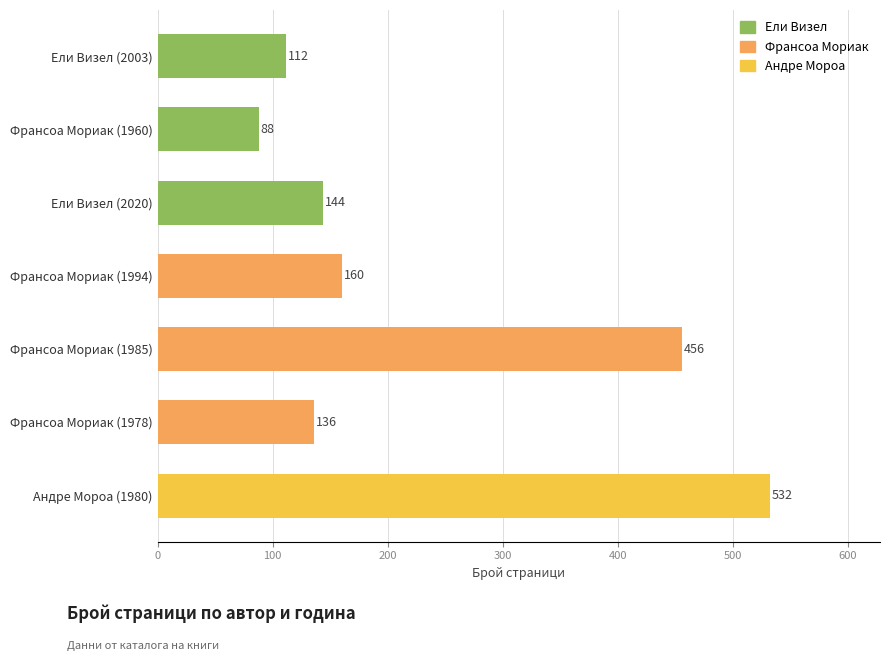

The value at Франсоа Мориак (1960) is 142. True or false?

False